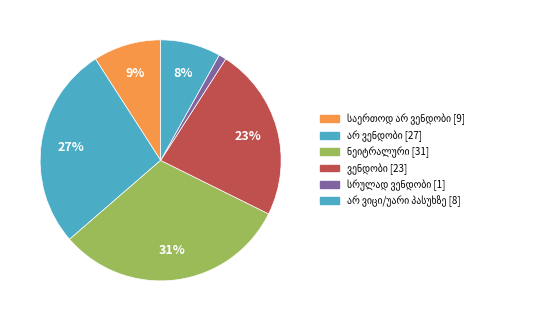

To the nearest percent, what percentage of the pie is სრულად ვენდობი?

1%